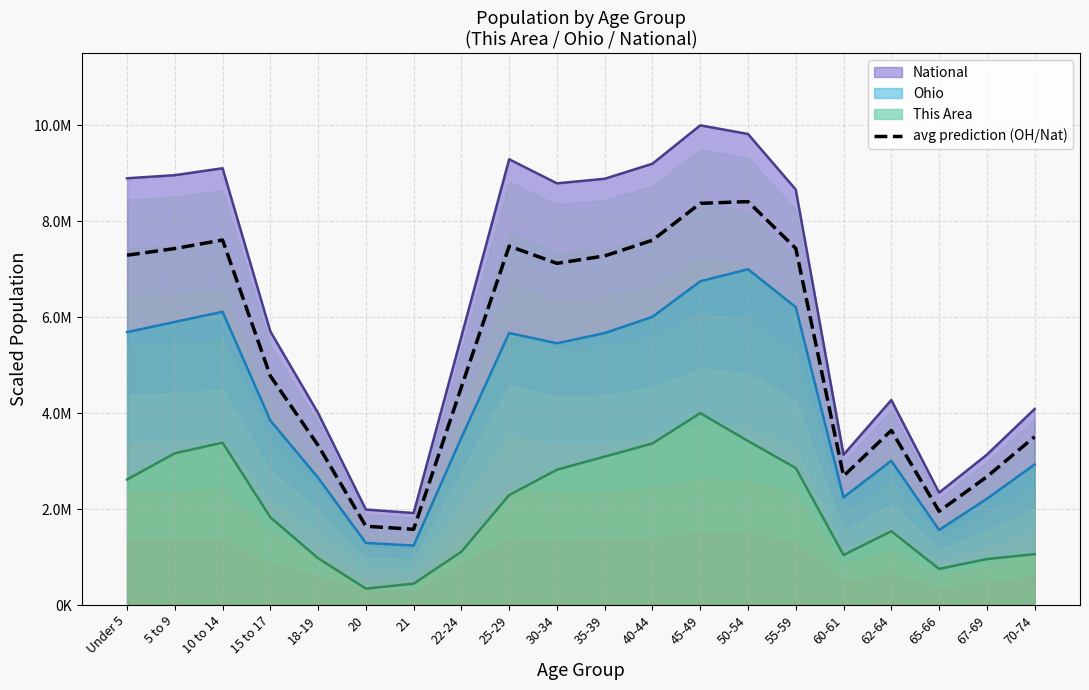

What is the label of the 13th point from the left?

45-49